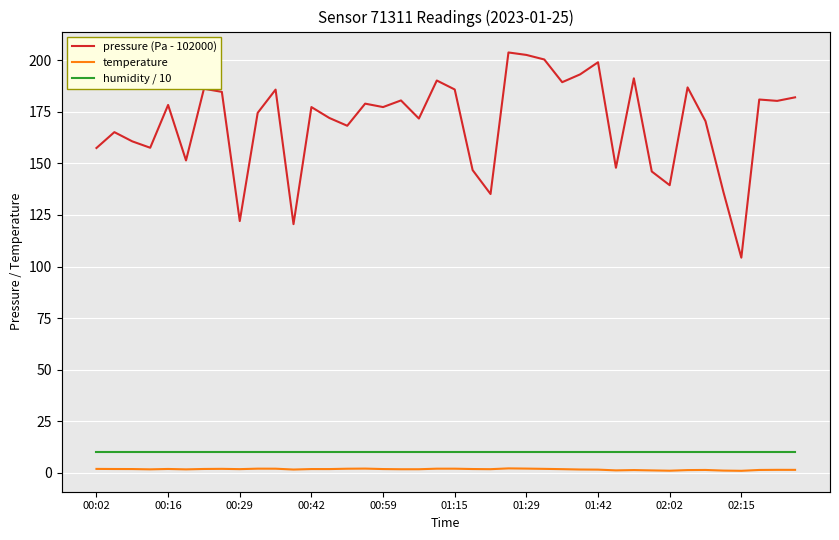

How many lines are shown in the chart?

3